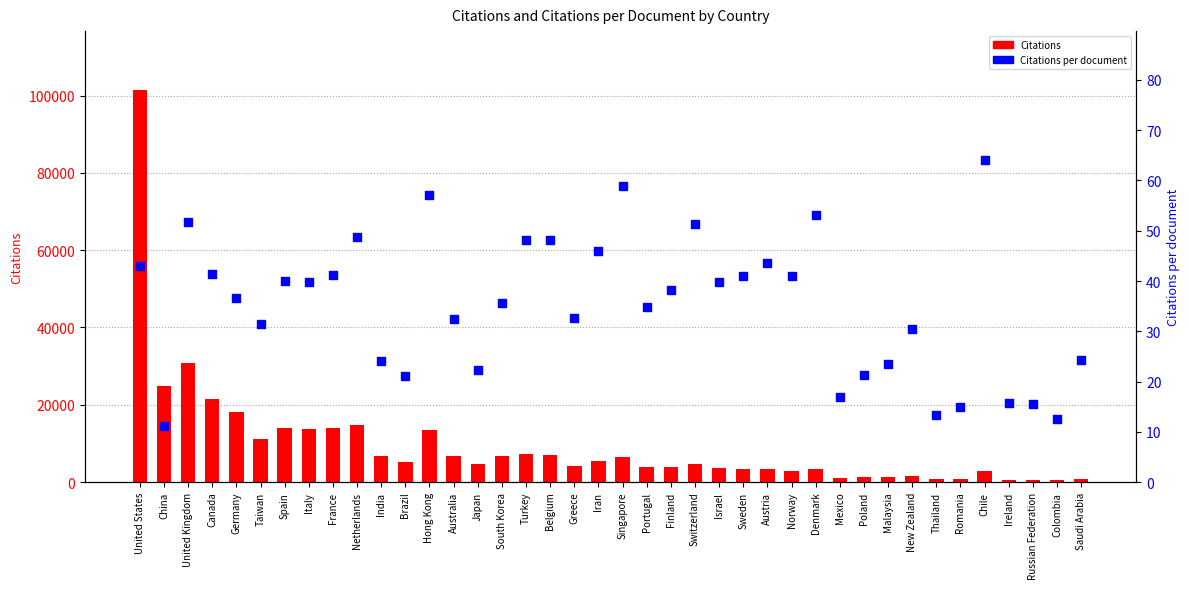

What is the total value across all series at United Kingdom?

30884.8